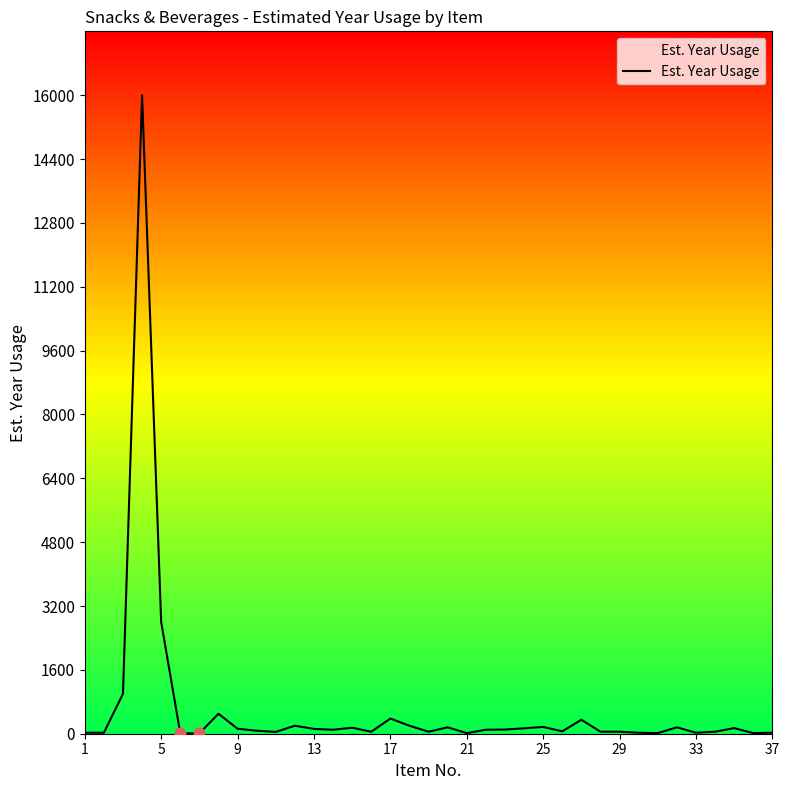

What is the difference between the maximum and minimum values?

15990.0